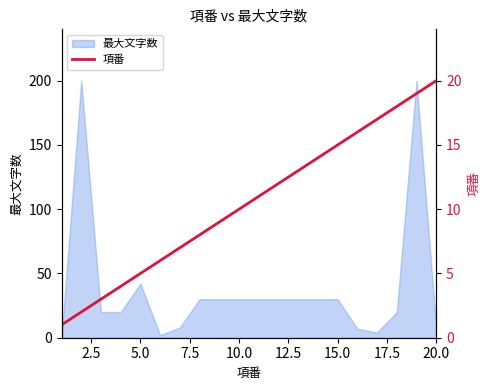

What is the minimum value shown in the chart?

1